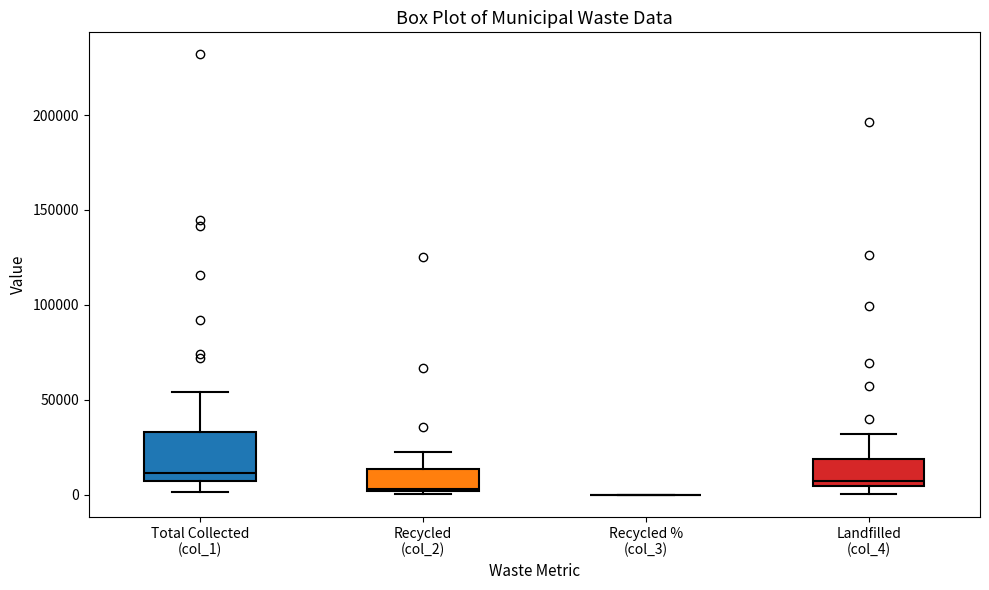

Which box is the tallest, from its lower edge to its upper edge?

Total Collected (col_1)